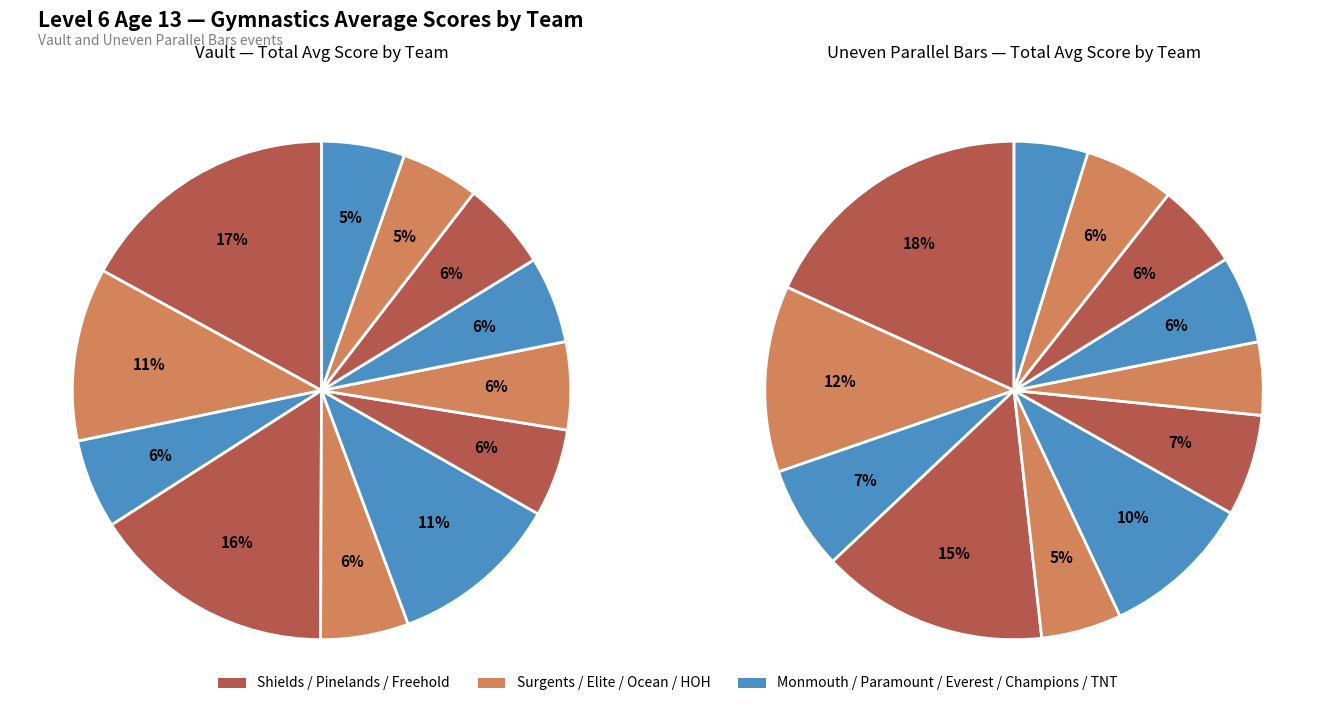

Is there any slice that represents more than half of the pie?

No